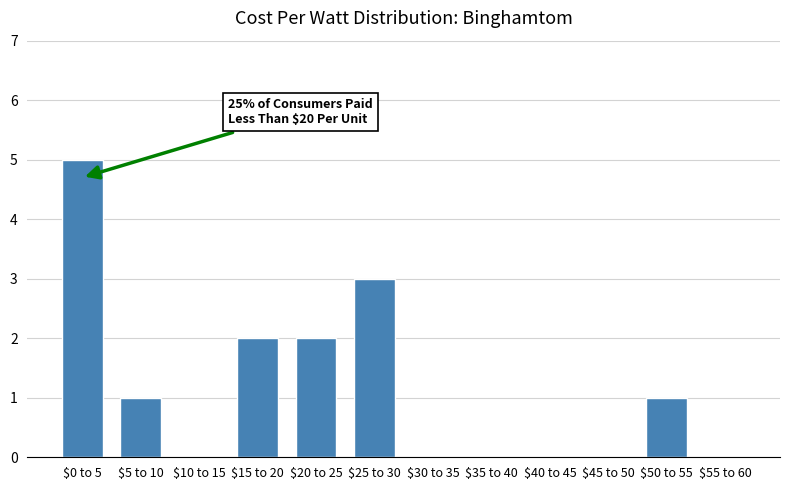

True or false: the data shows 0 at $35 to 40.

True